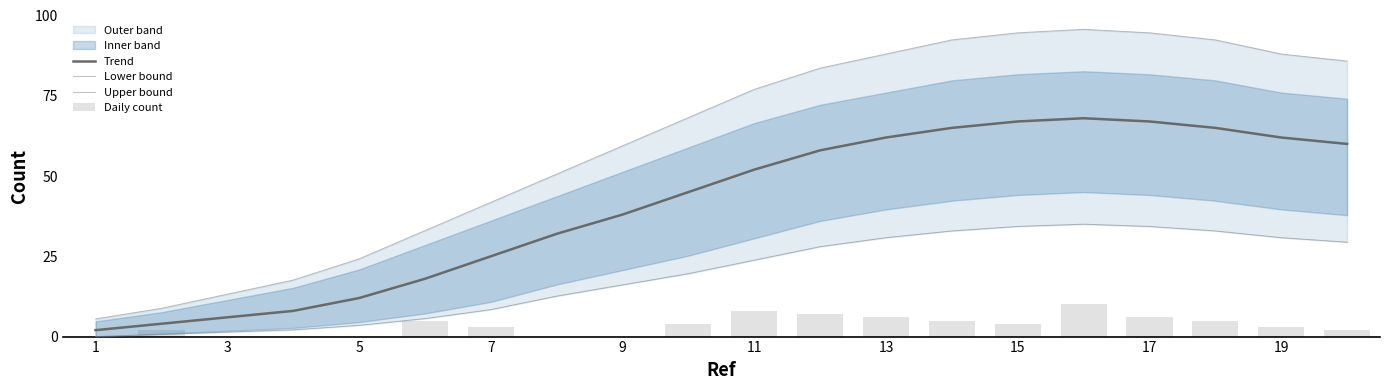

Rank the series by their maximum value, from highest to lowest.

Upper bound, Trend, Lower bound, Daily count